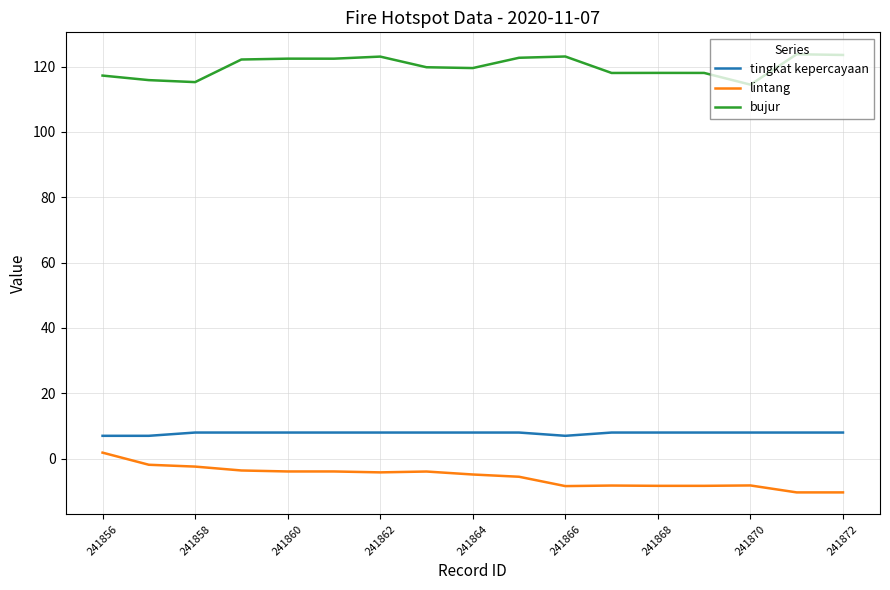

List the series in order of their peak value, highest first.

bujur, tingkat kepercayaan, lintang